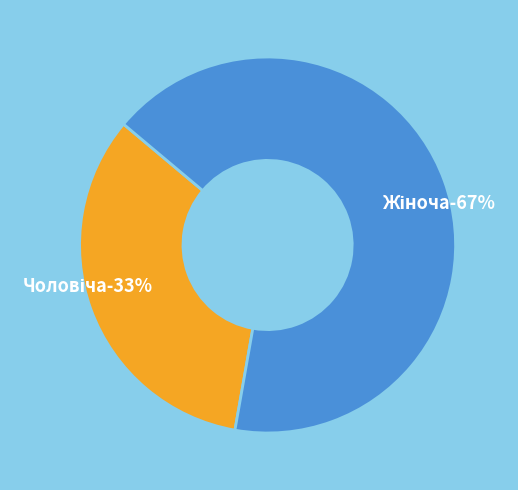

How many segments does this pie chart have?

2